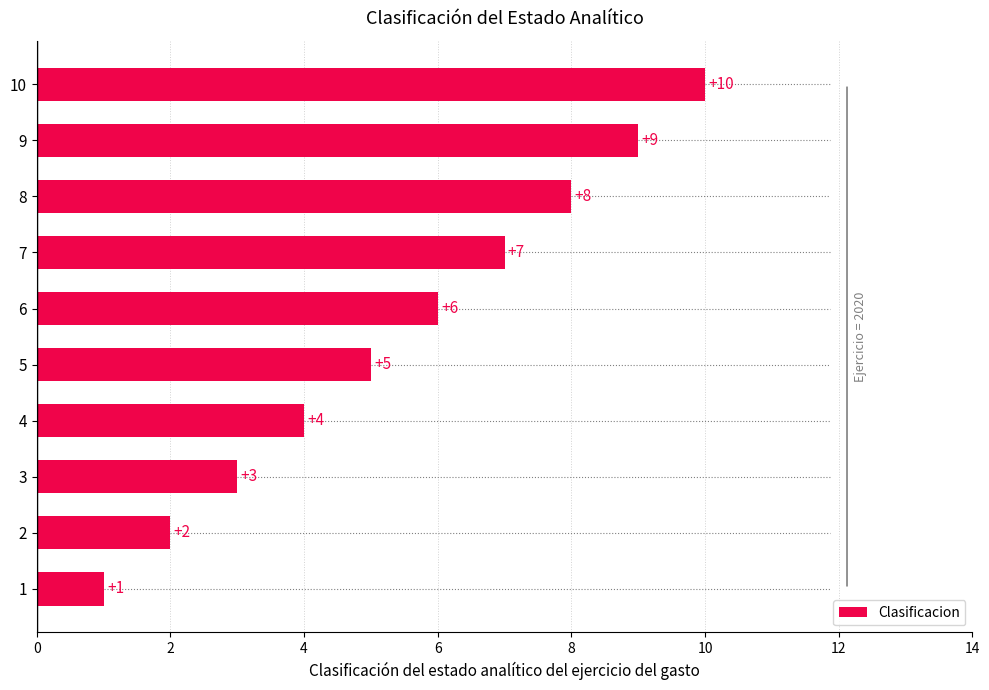

The chart shows a value of 13 at 10. True or false?

False